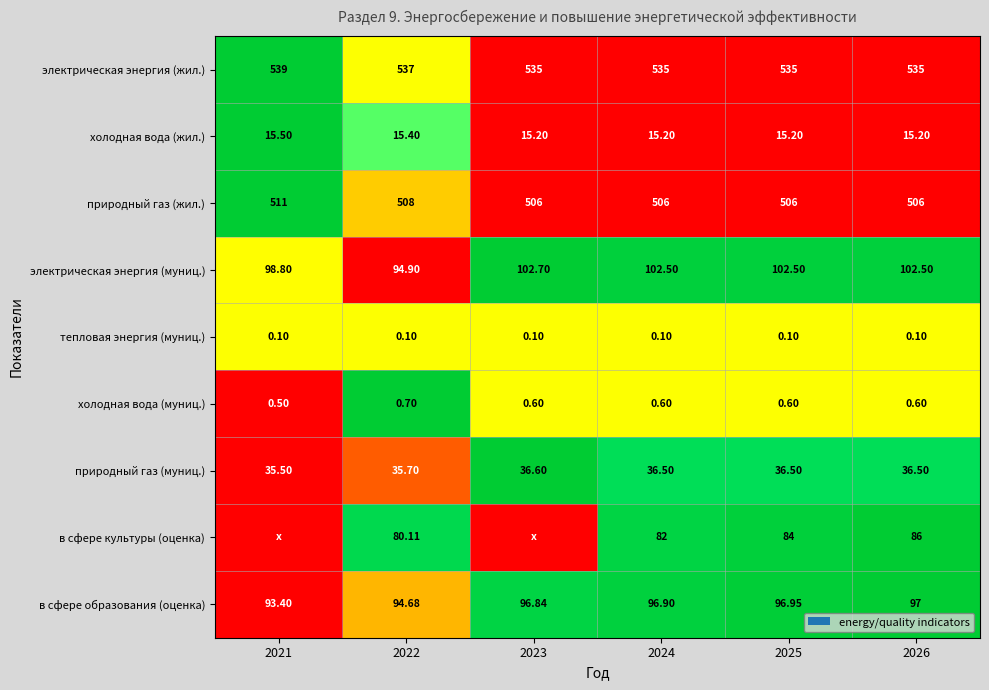

Count the number of data series in this chart.

9